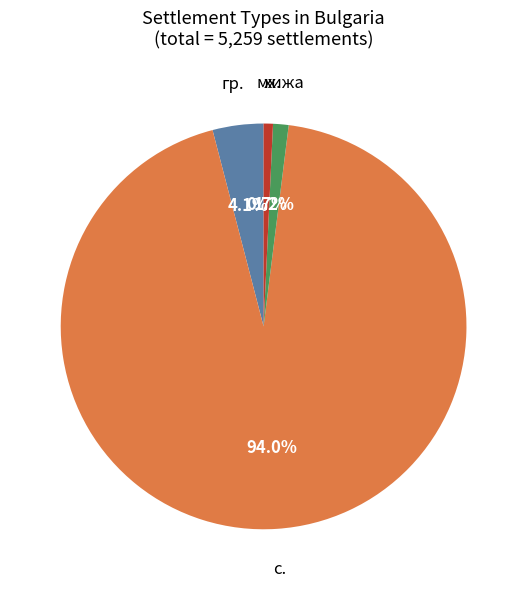

Is it true that гр. is 35% of the pie?

False